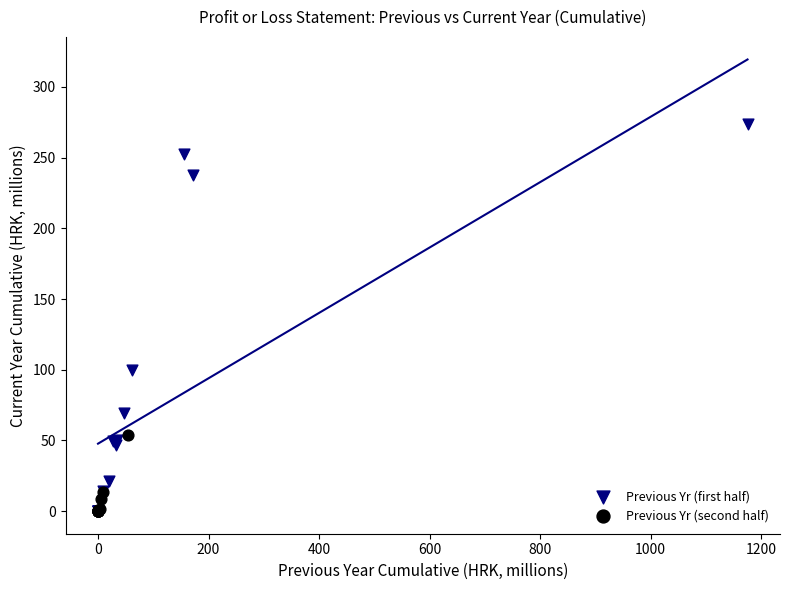

Which series reaches the maximum Y coordinate?

Previous Yr (first half)